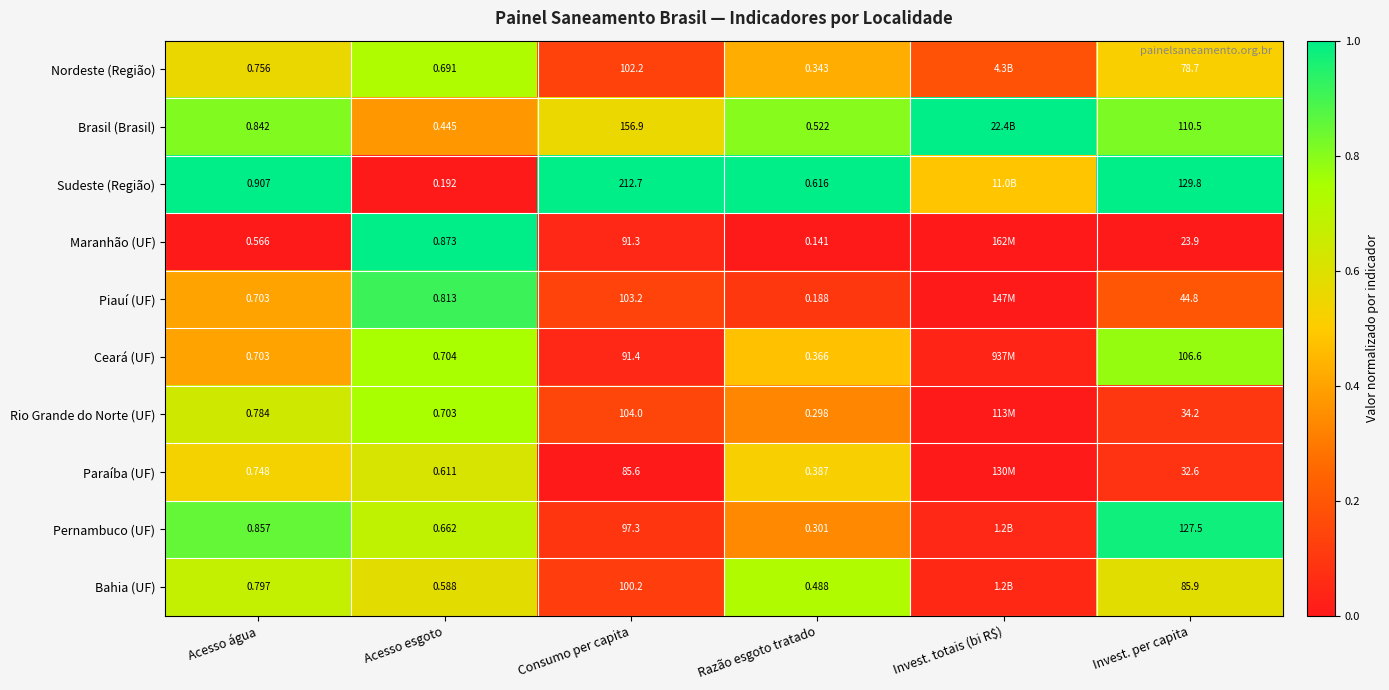

The Paraíba (UF) series shows -0.3 at Consumo per capita. True or false?

False